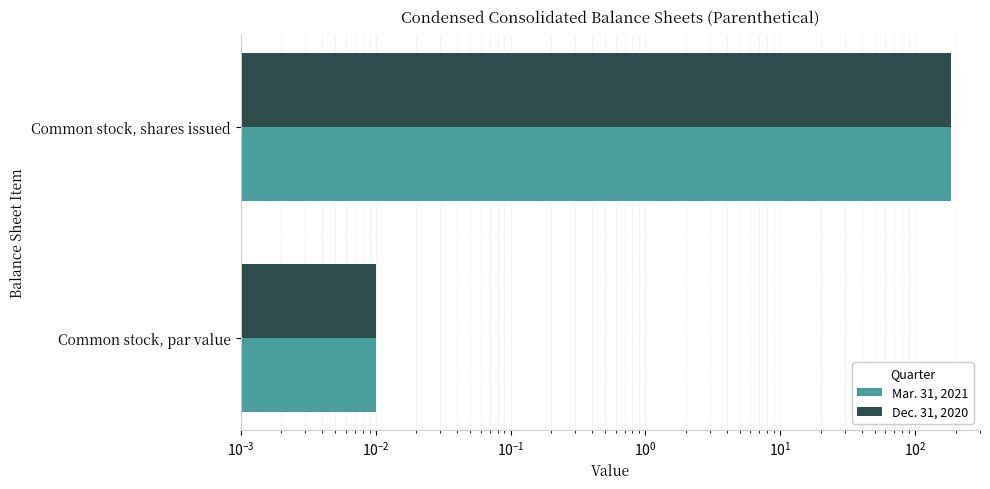

What are all the series names shown in the legend?

Mar. 31, 2021, Dec. 31, 2020